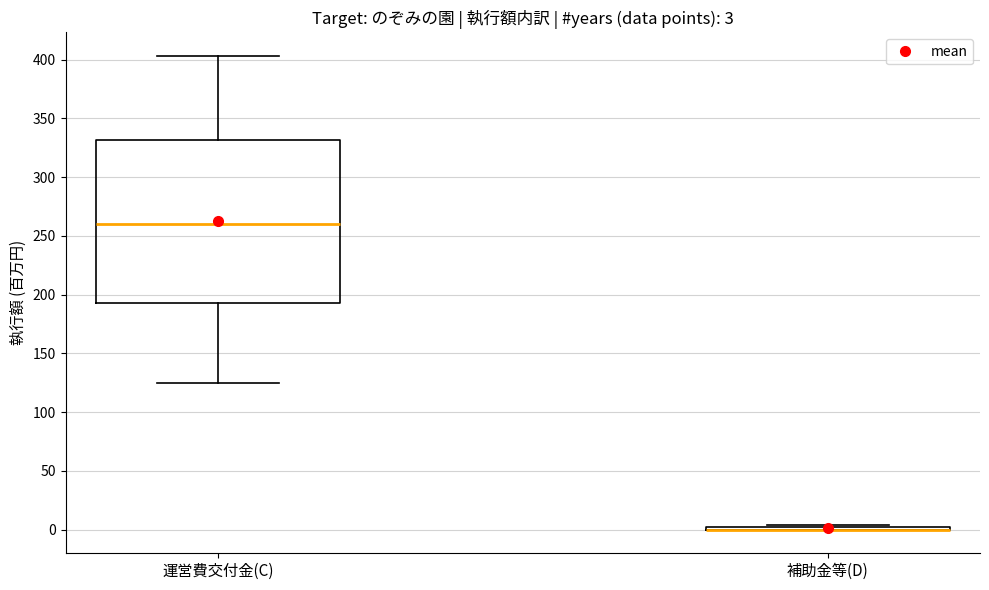

Which box is the tallest, from its lower edge to its upper edge?

運営費交付金(C)